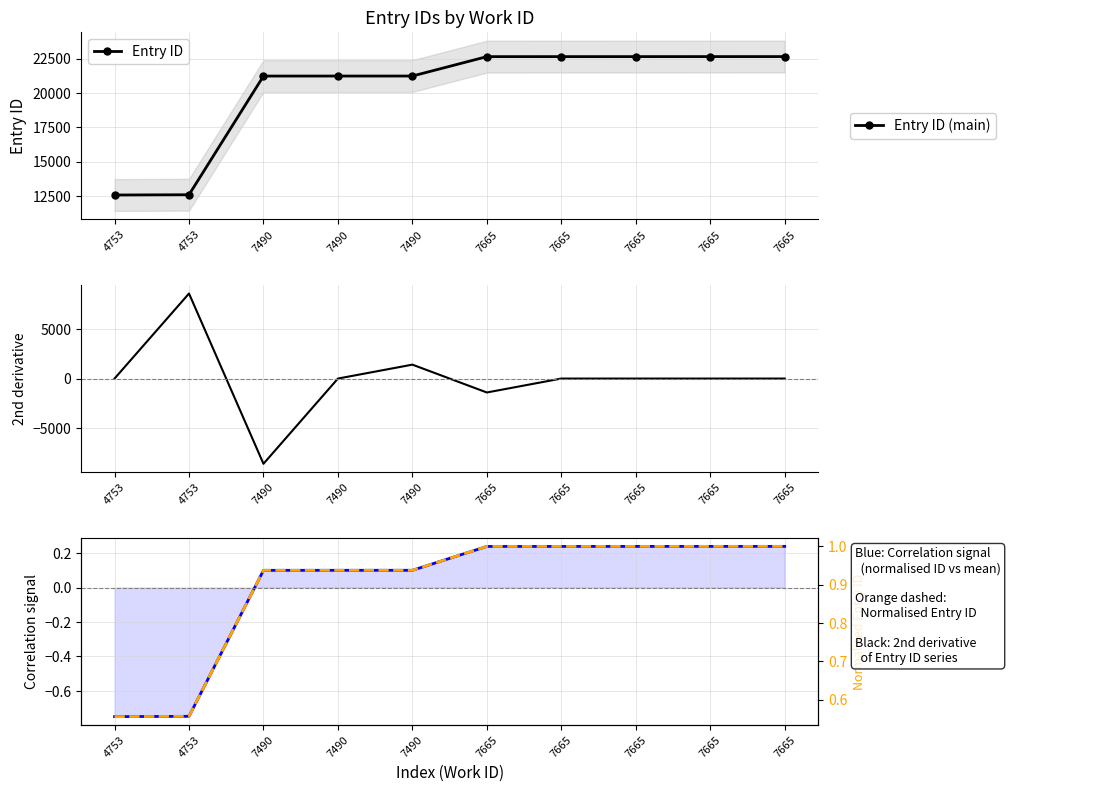

Count the number of data series in this chart.

4